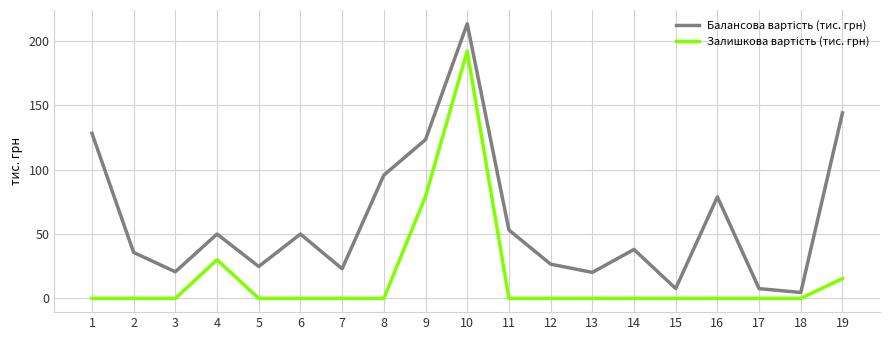

Which category has the highest value across all series?

10